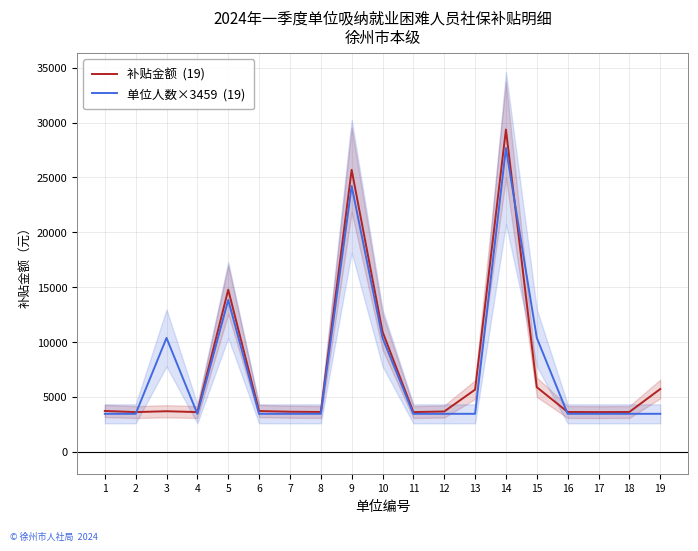

Which series ends up on top after the final intersection of 单位人数×3459  (19) and 补贴金额  (19)?

补贴金额  (19)